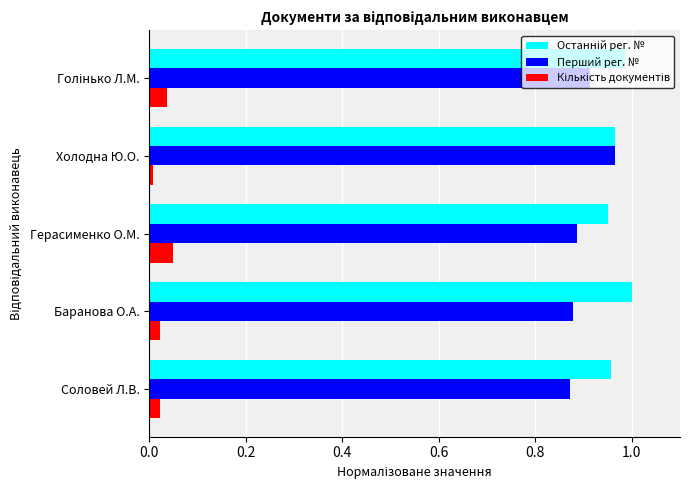

The value of Перший рег. № at Холодна Ю.О. is 1.0. True or false?

True